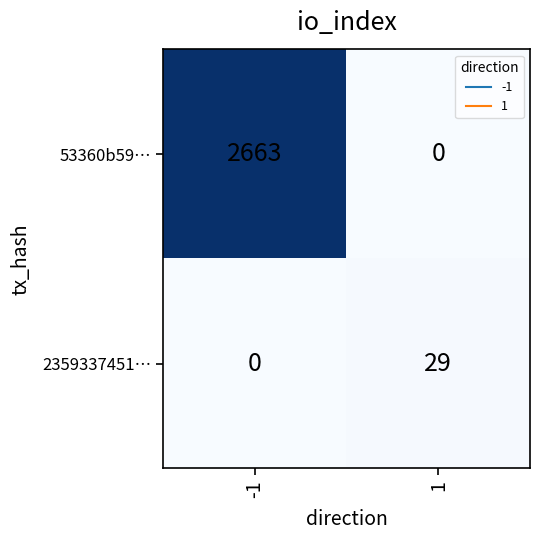

Read the 2359337451… value at 1.

29